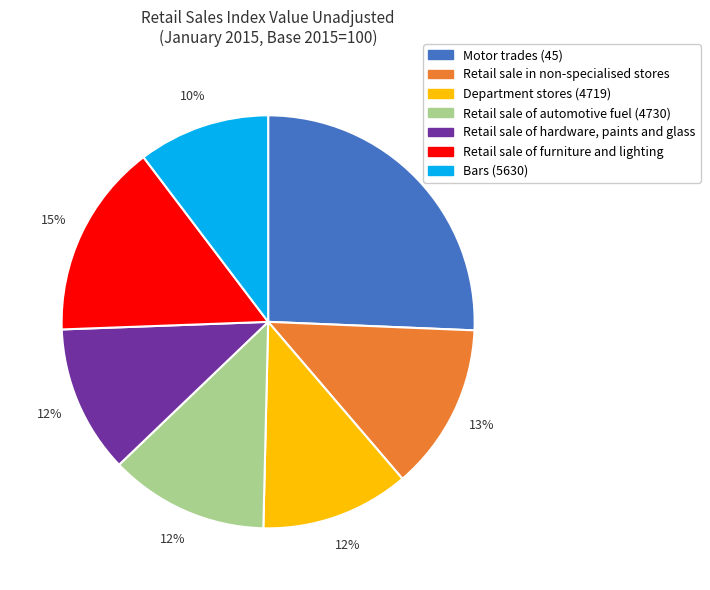

To the nearest percent, what is the average slice percentage?

14%